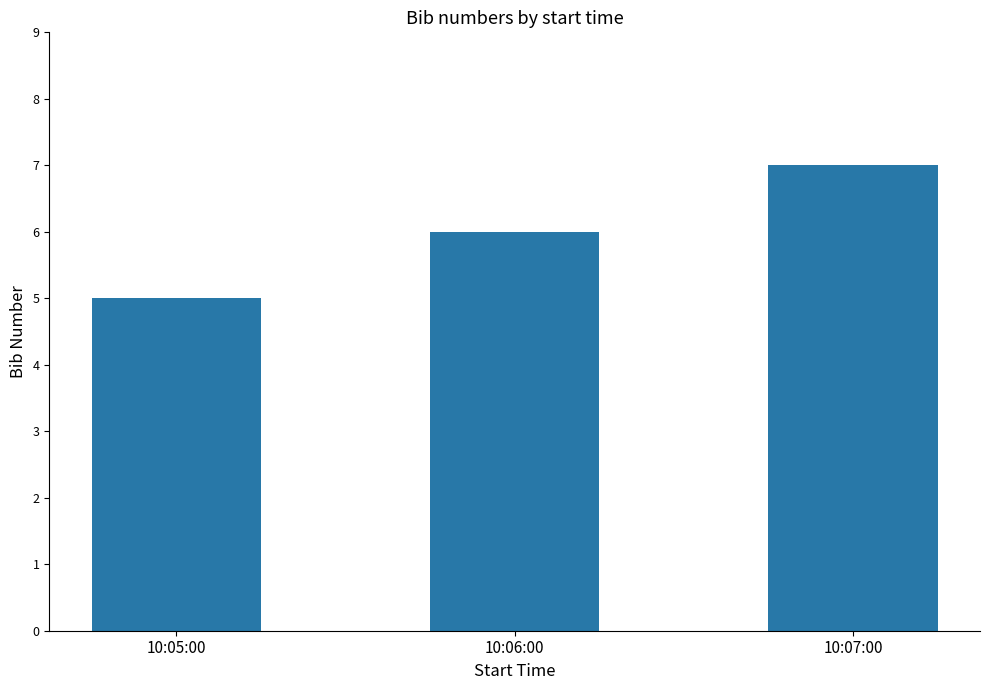

Count the number of data series in this chart.

1